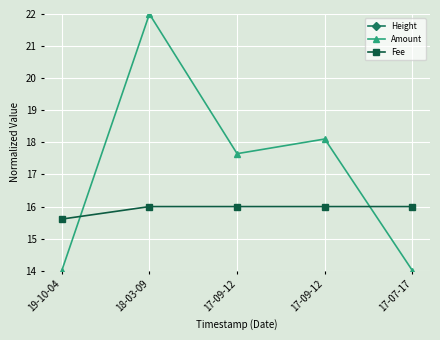

What is the greatest value displayed?

47.6